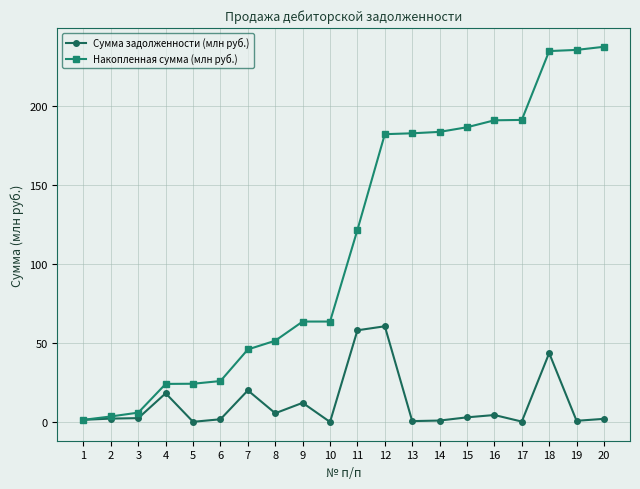

What is the greatest value displayed?

237.8